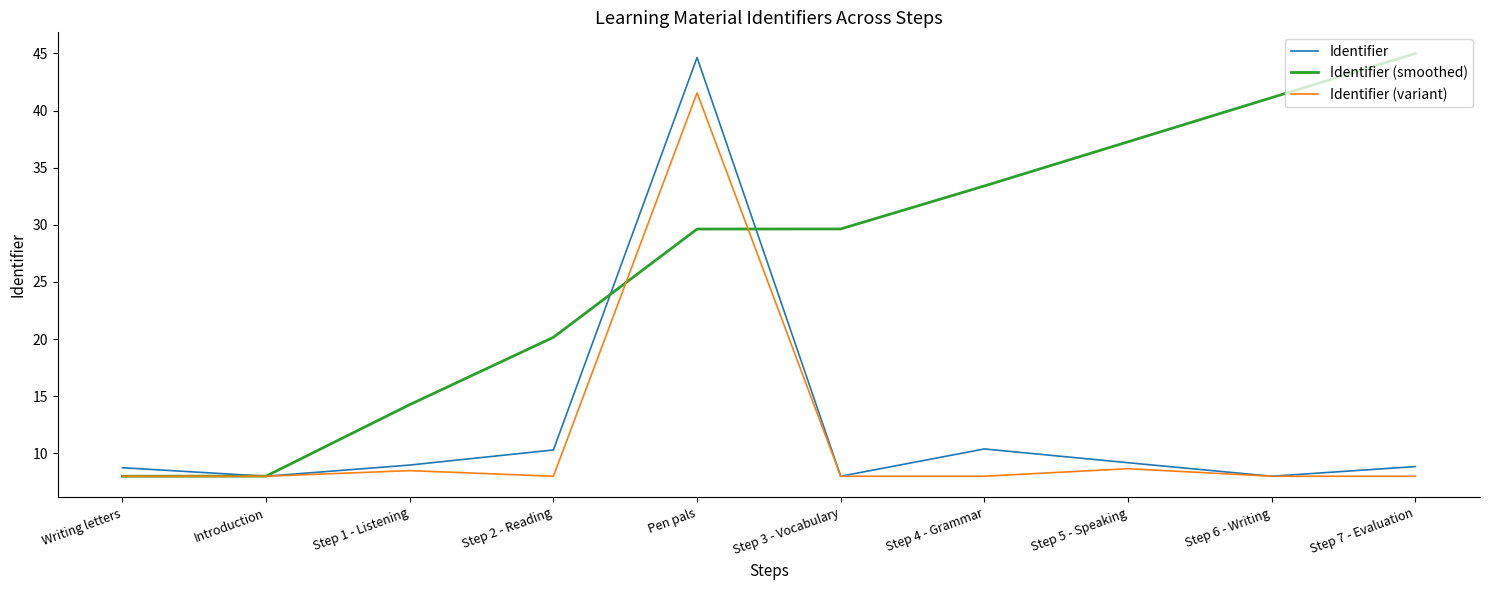

Where does the Identifier (smoothed) series first go above 29?

Pen pals